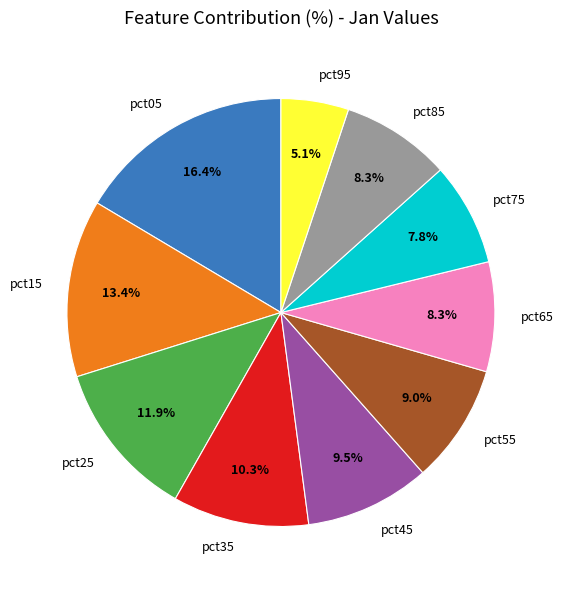

To the nearest percent, what percentage of the pie is pct35?

10%